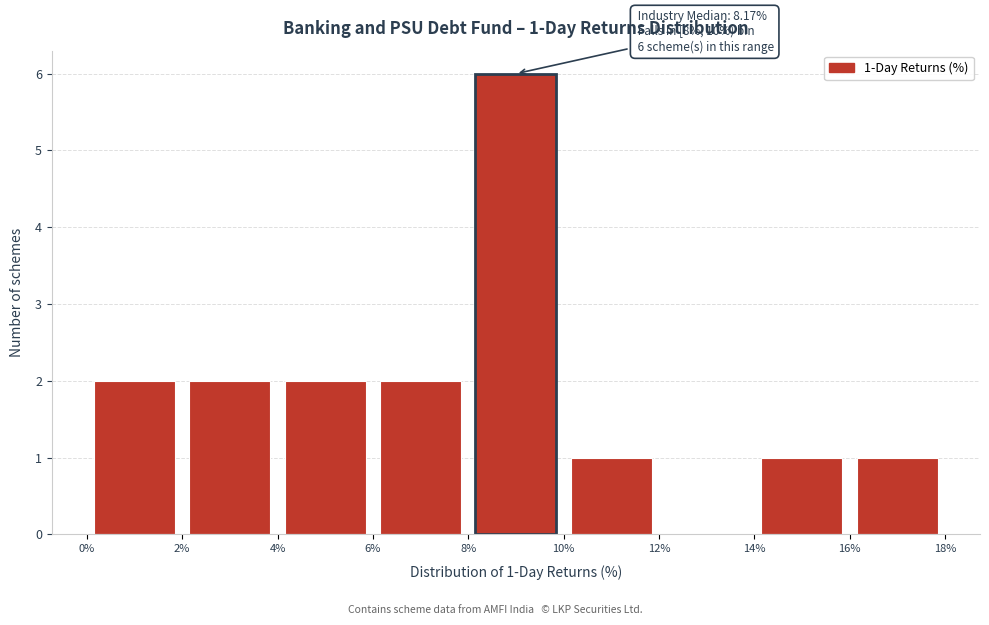

Which range on the x-axis has the tallest bar?

8% to 10%